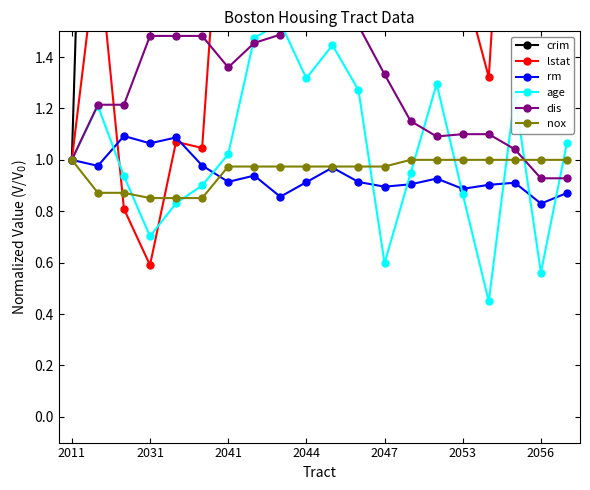

The rm series shows 0.9 at 2044. True or false?

True